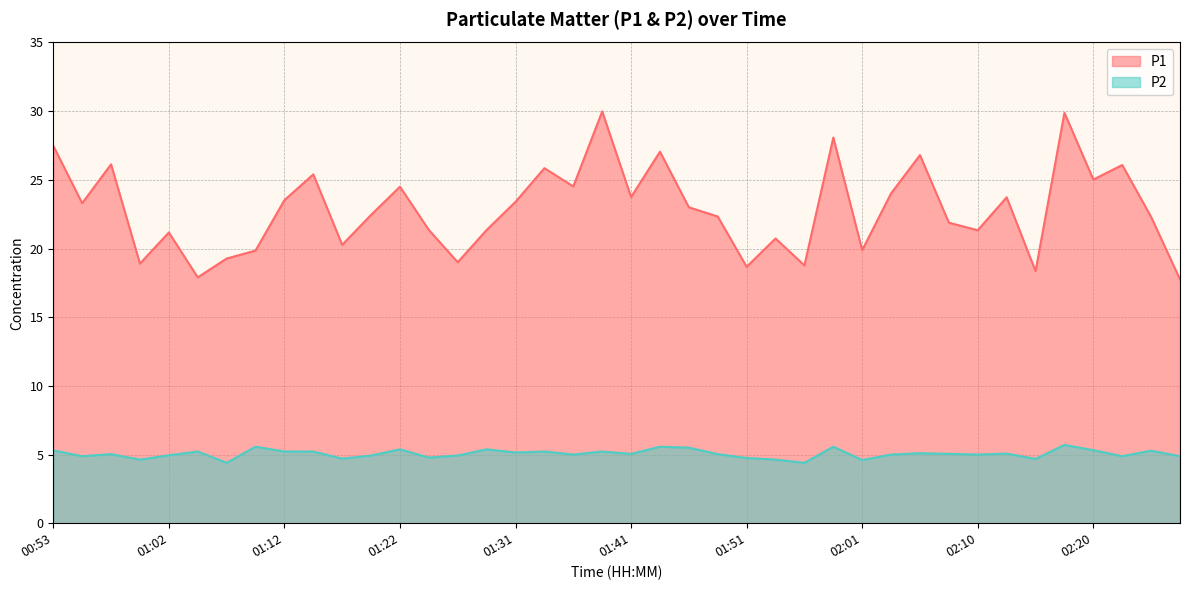

How many lines are shown in the chart?

2